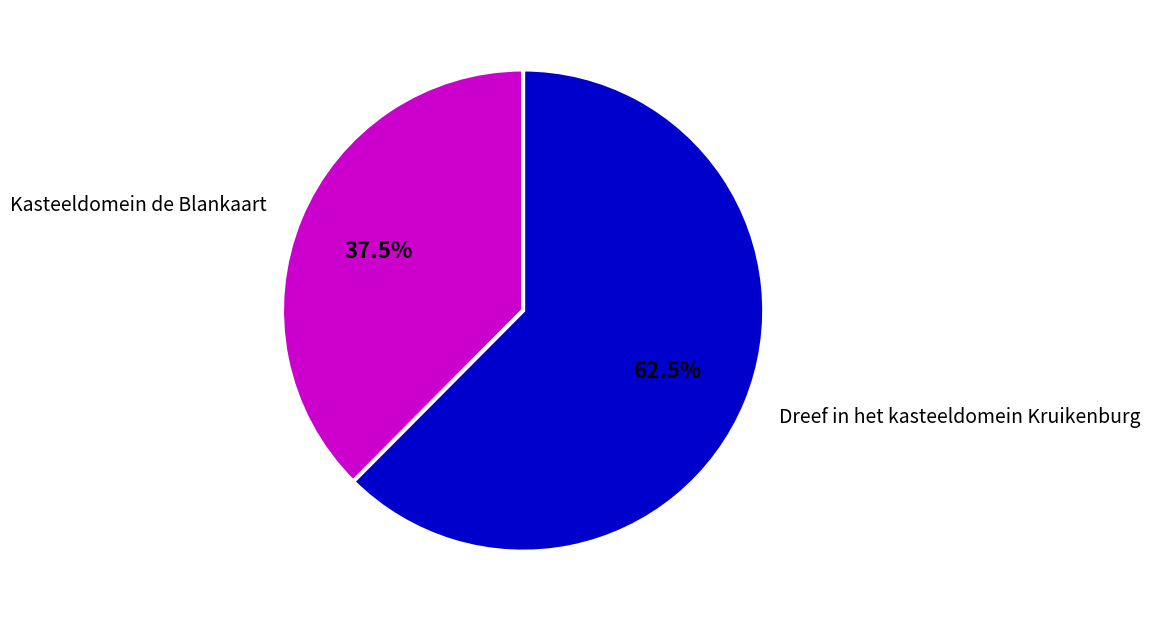

The Dreef in het kasteeldomein Kruikenburg slice represents 51% of the pie. True or false?

False